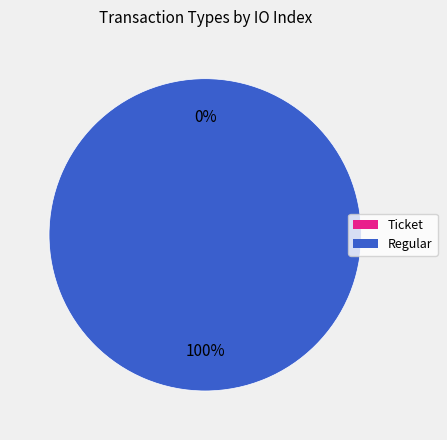

True or false: Regular accounts for 100% of the total.

True